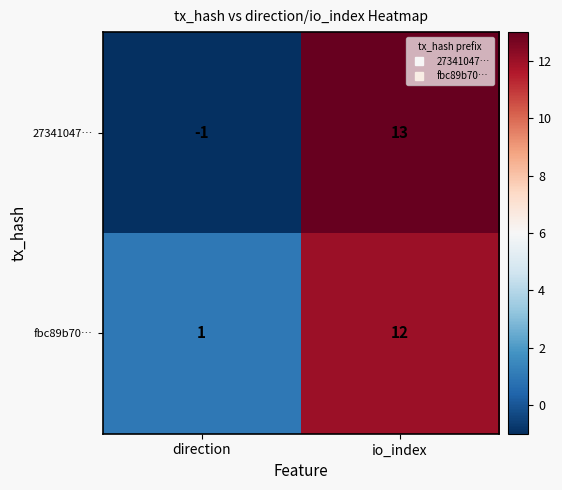

At which label is 27341047… closest to 6?

direction